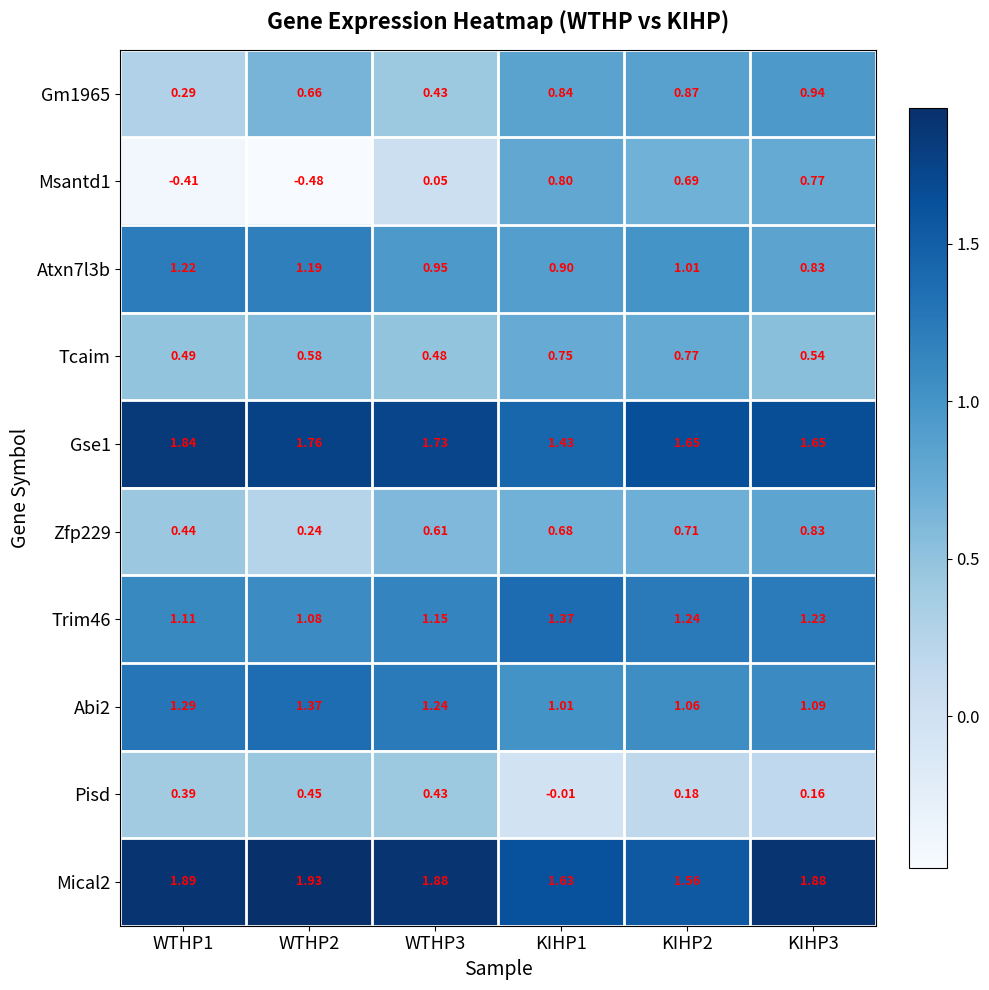

Between WTHP1 and KIHP2, which series saw the biggest shift?

Msantd1